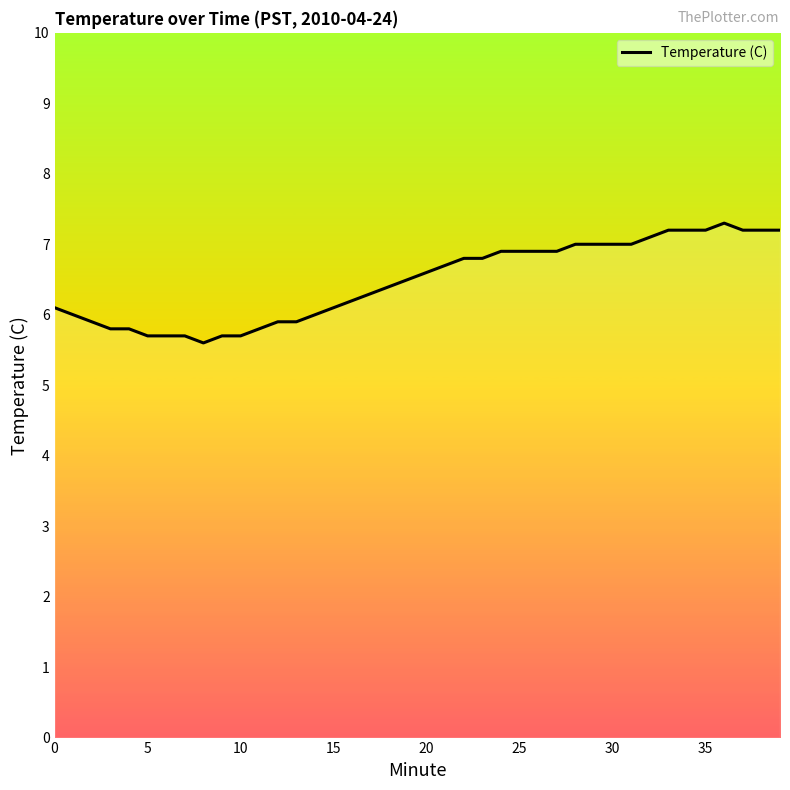

What is the smallest value displayed?

5.6